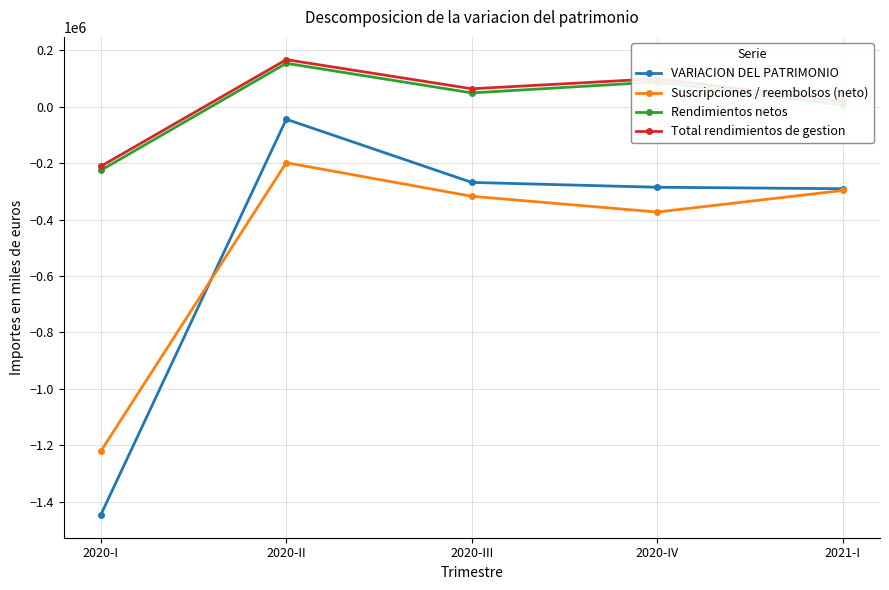

Is this an area chart (filled region under the line)?

No